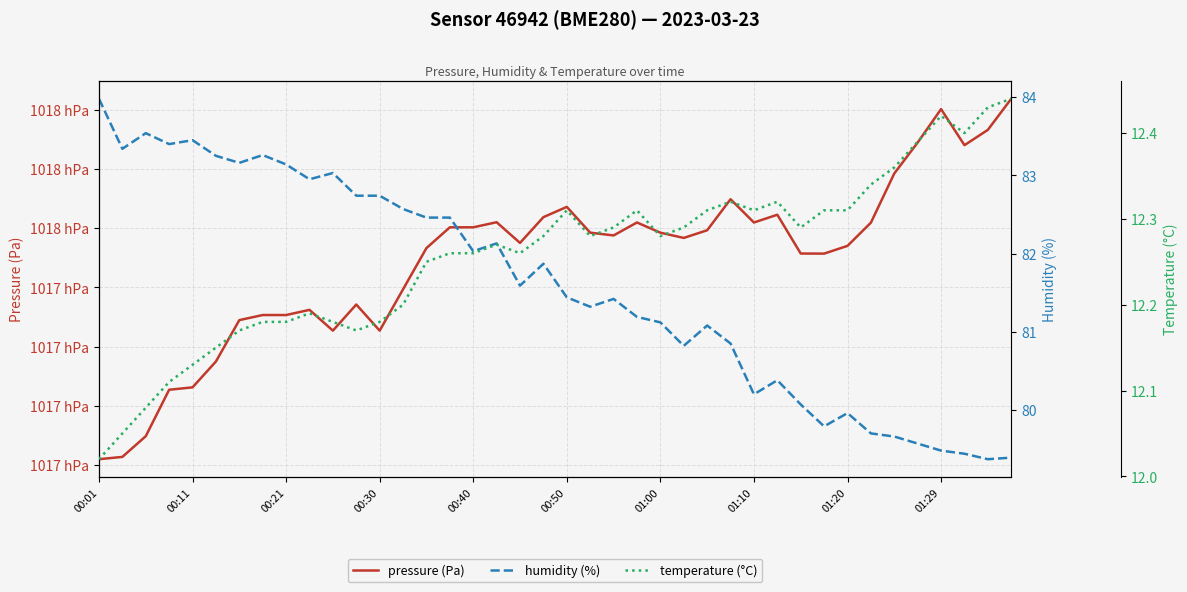

At which label does pressure (Pa) reach its minimum?

00:01